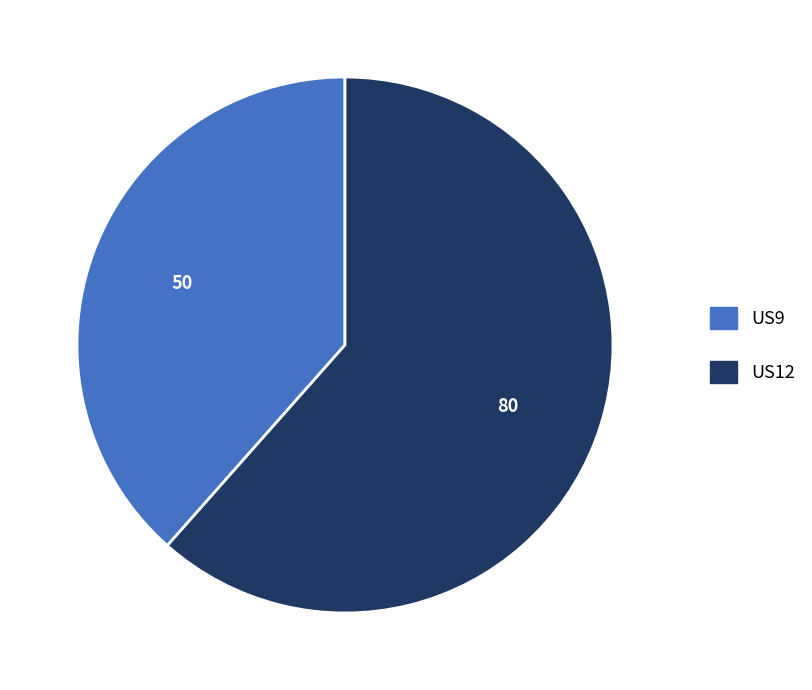

Which slice is the smallest?

US9